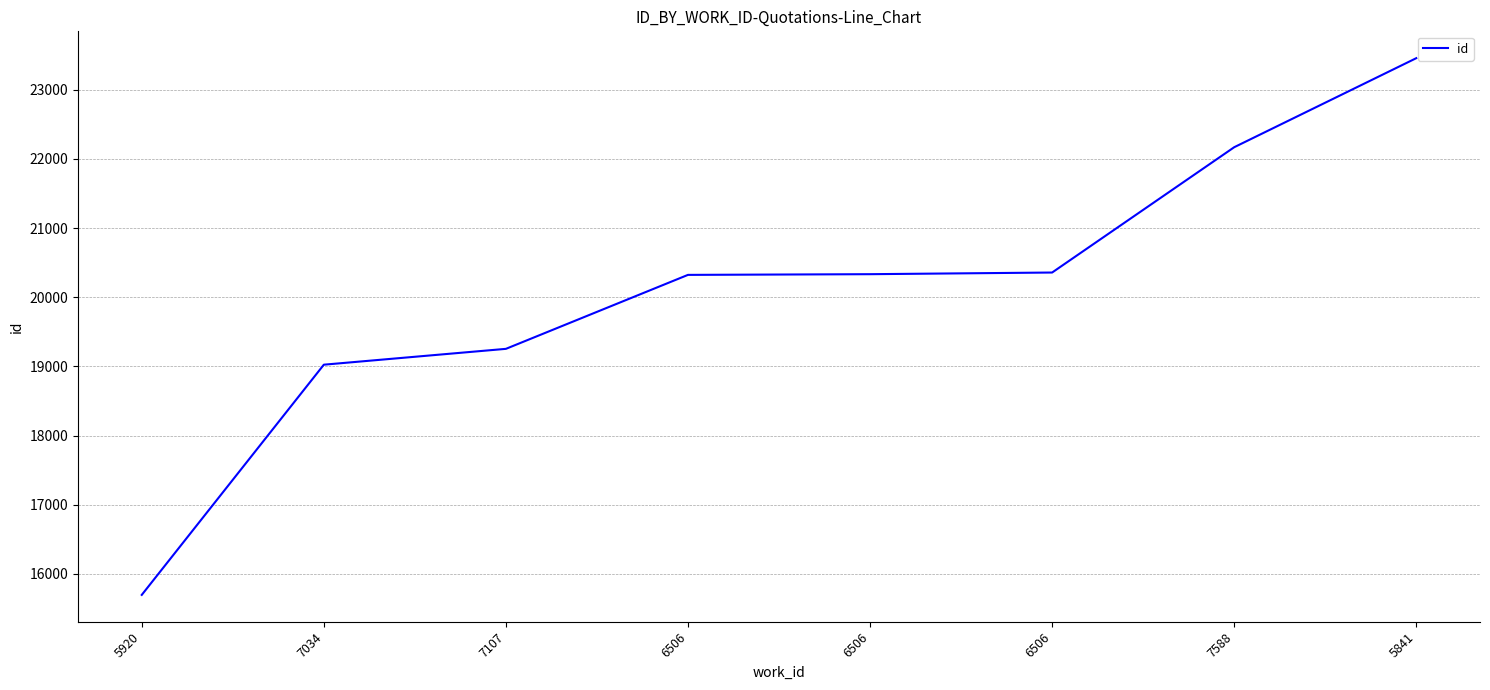

Reading right to left, extract all data points from this chart.

5841=23455	7588=22168	6506=20357	6506=20333	6506=20323	7107=19254	7034=19025	5920=15698